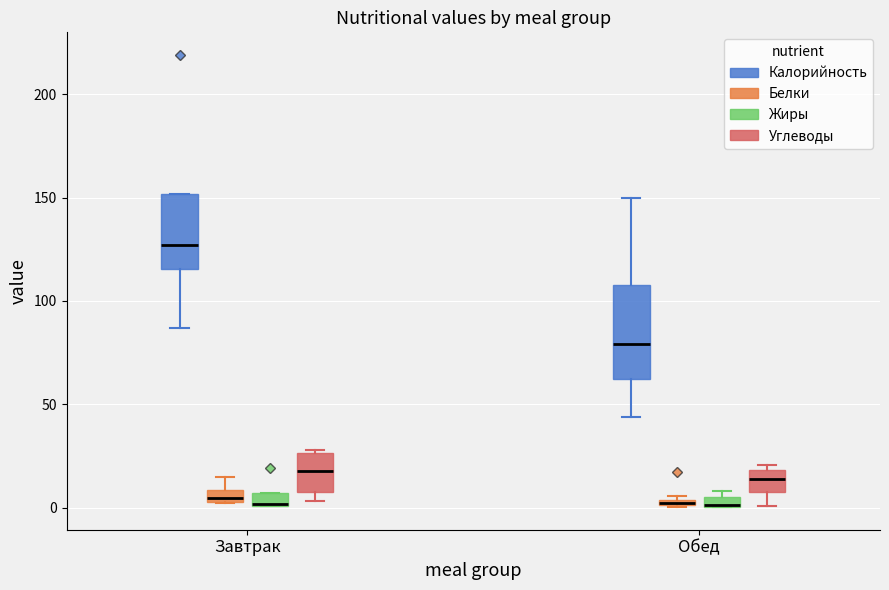

Which box is the tallest, from its lower edge to its upper edge?

Обед (Калорийность)